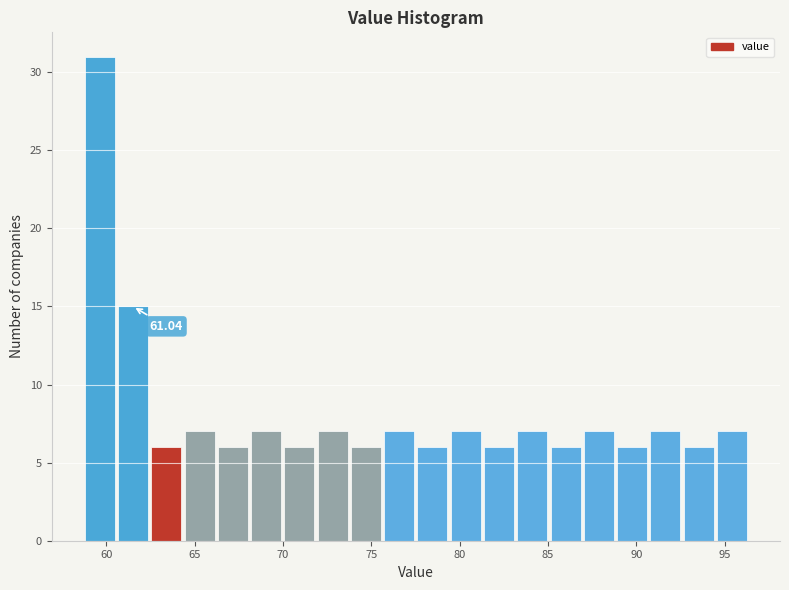

Read against the x-axis, roughly where is the centre of the tallest bar?

59.5